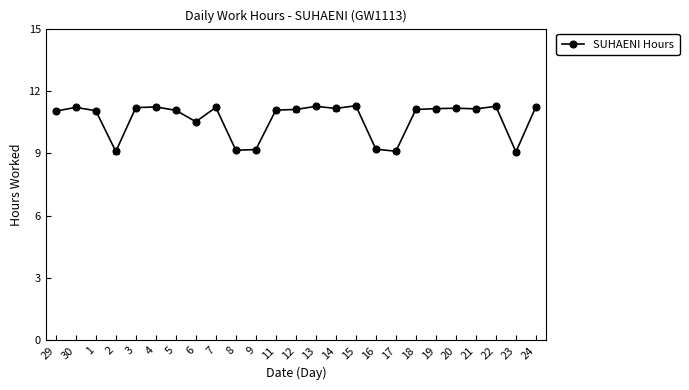

What is the value of the 2nd point from the left?

11.2